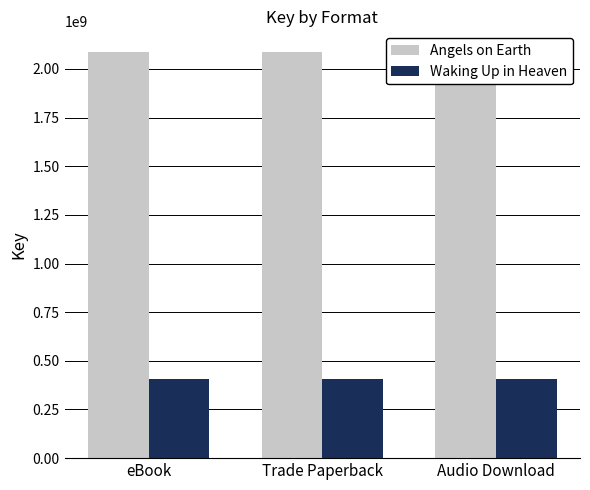

Rank the series by their maximum value, from highest to lowest.

Angels on Earth, Waking Up in Heaven